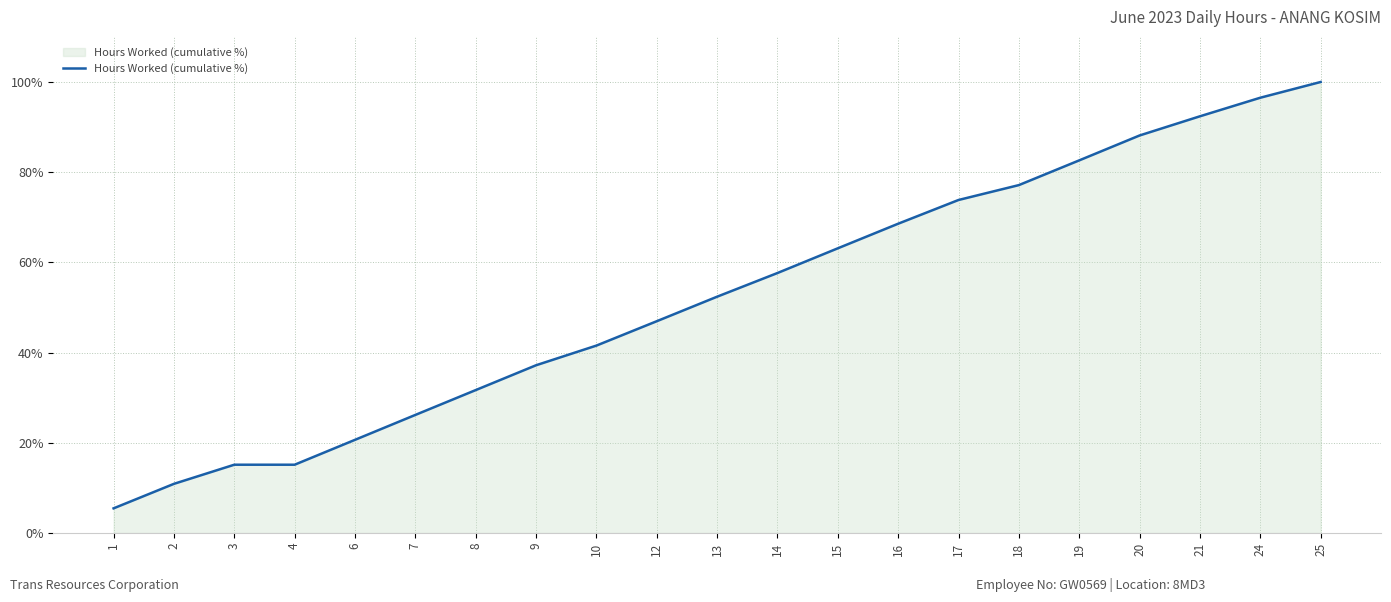

What is the difference between the second highest and second lowest values?

85.6